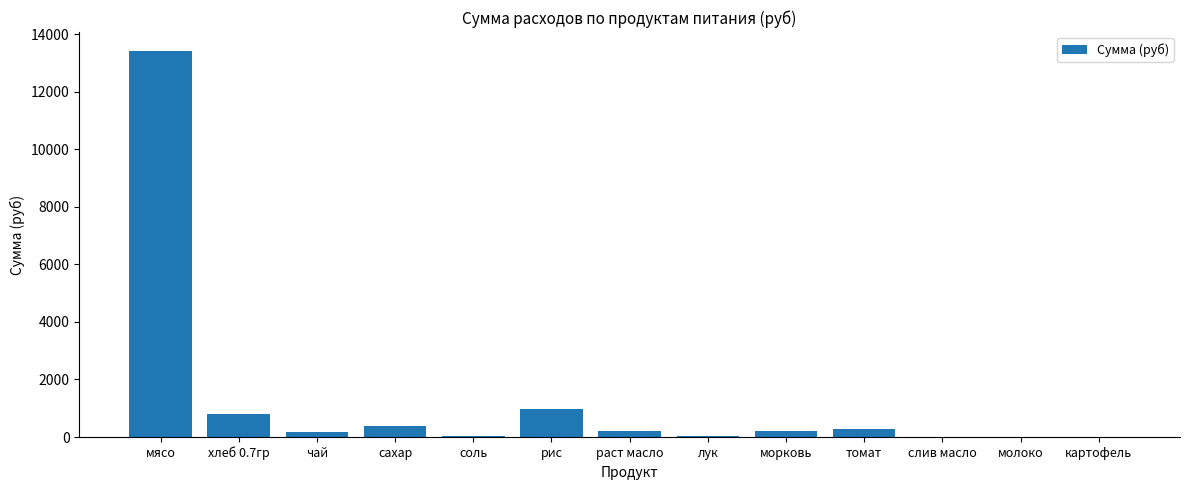

True or false: the data shows 981.4 at рис.

True